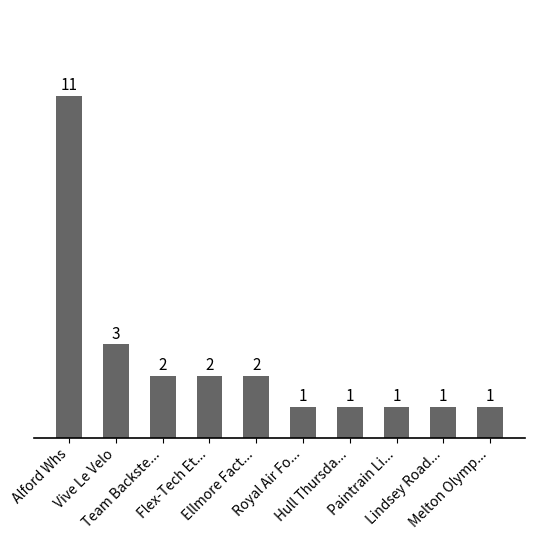

What is the label of the 4th bar from the right?

Hull Thursda...